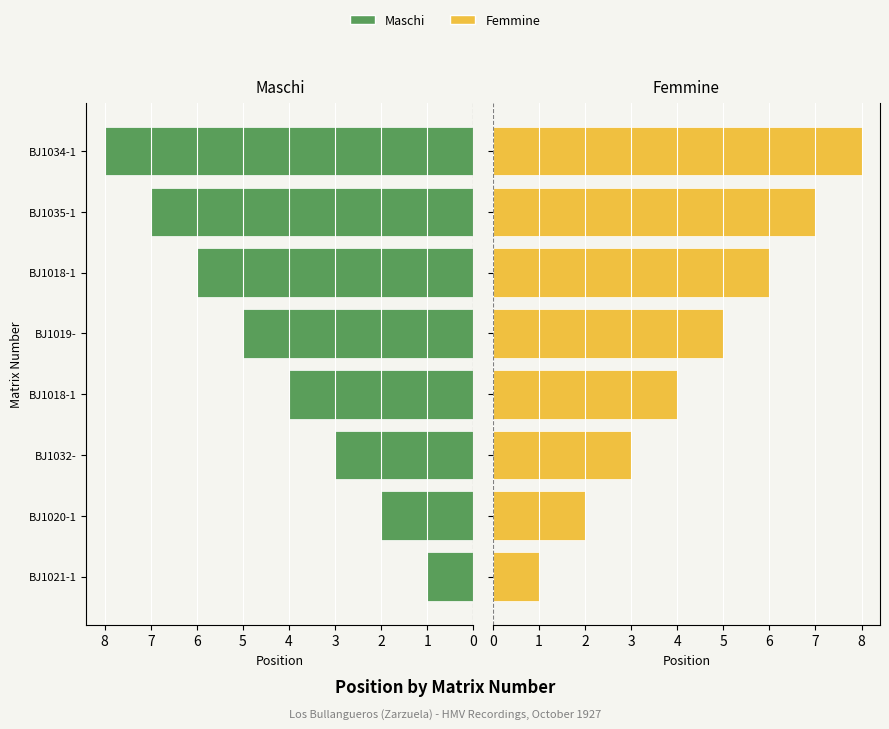

Which label corresponds to the largest value in the chart?

7